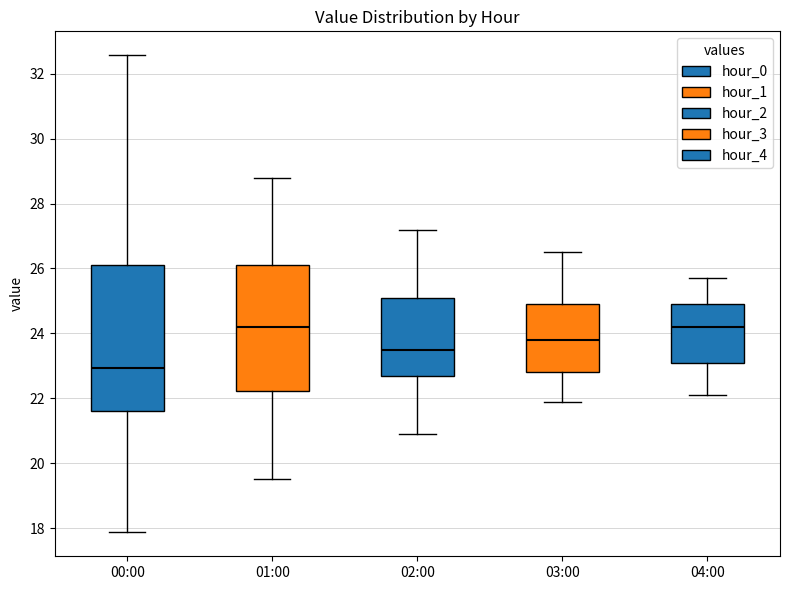

Where is the lower edge of the box for 00:00 on the y-axis? The values are not printed on the chart, so give them approximately, as read against the axis.

21.6